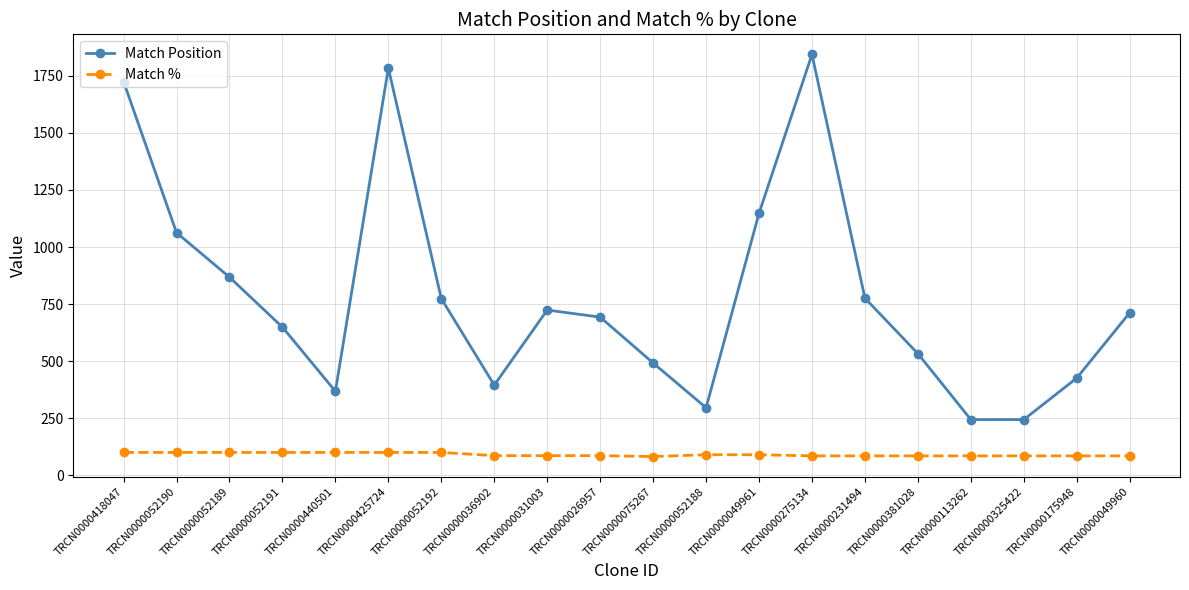

Which series has the largest total across all categories?

Match Position